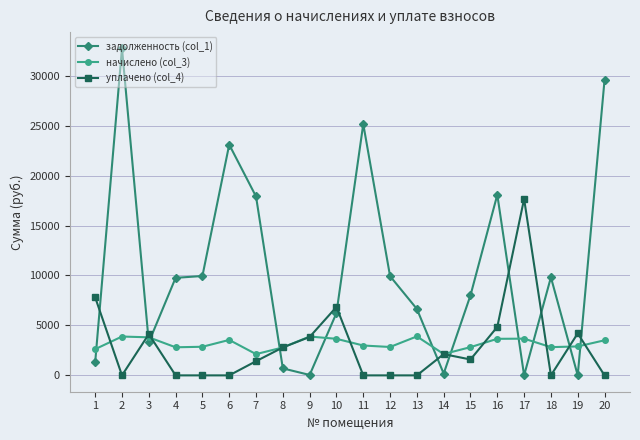

Is the value of уплачено (col_4) at 17 greater than the value of начислено (col_3) at 8?

Yes